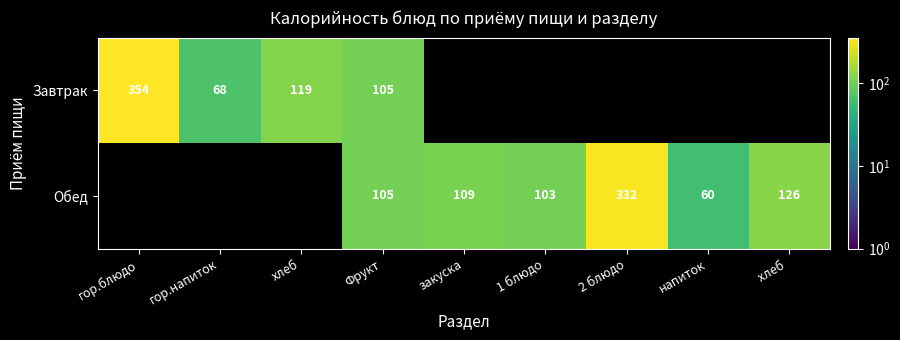

Is it true that Обед equals 60 at напиток?

True